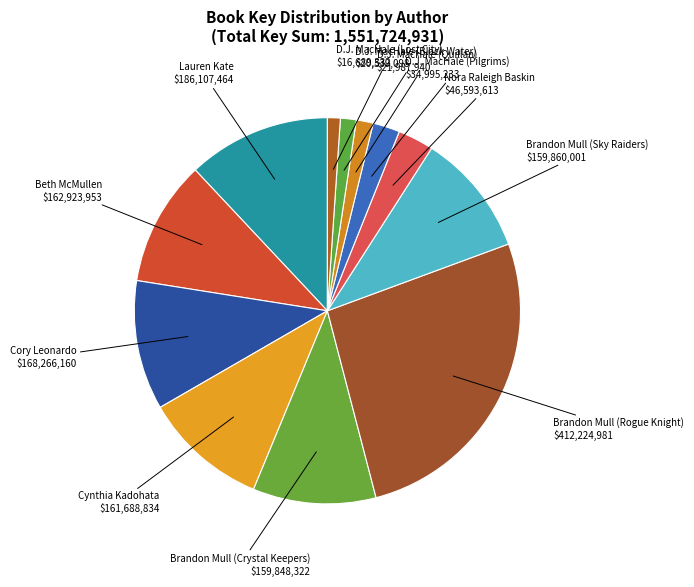

Count the number of slices in the pie.

12